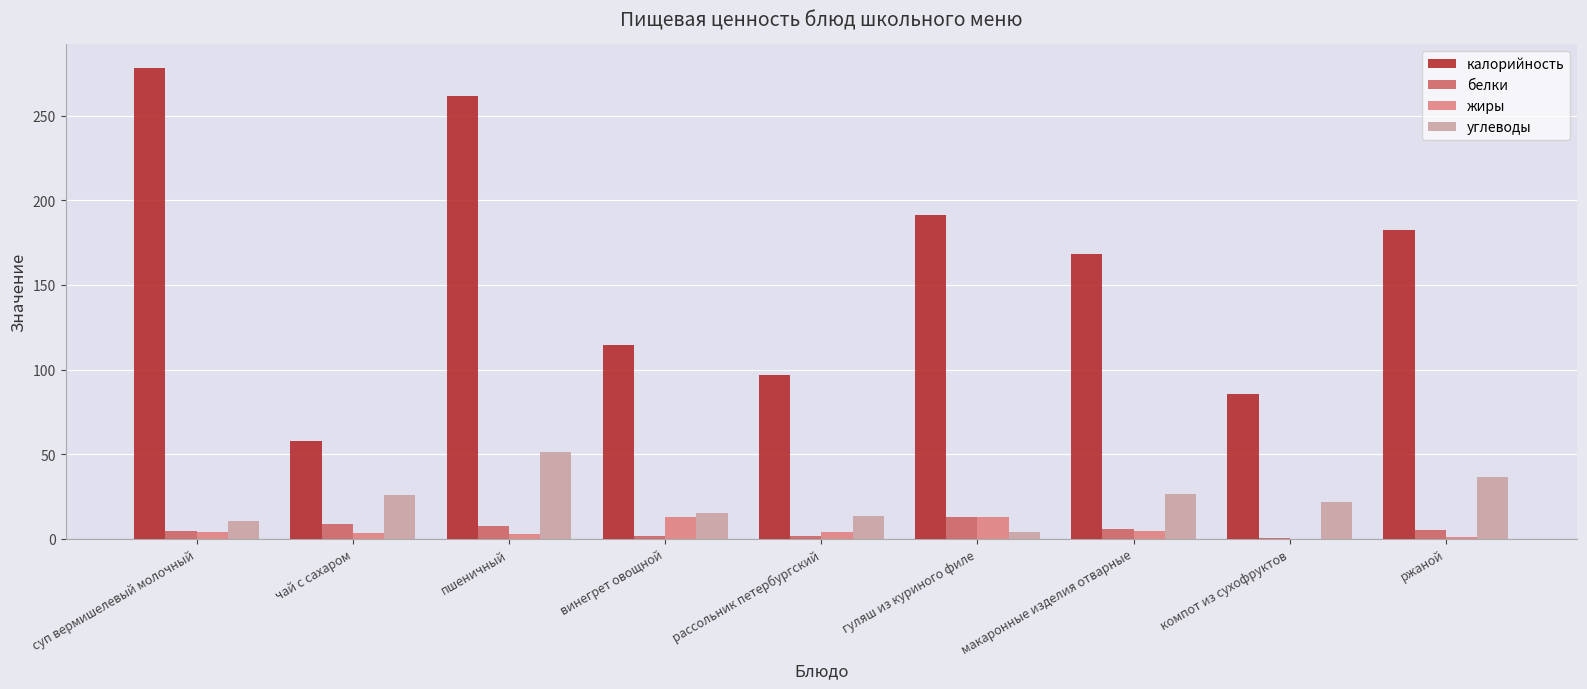

Which series has the largest total across all categories?

калорийность